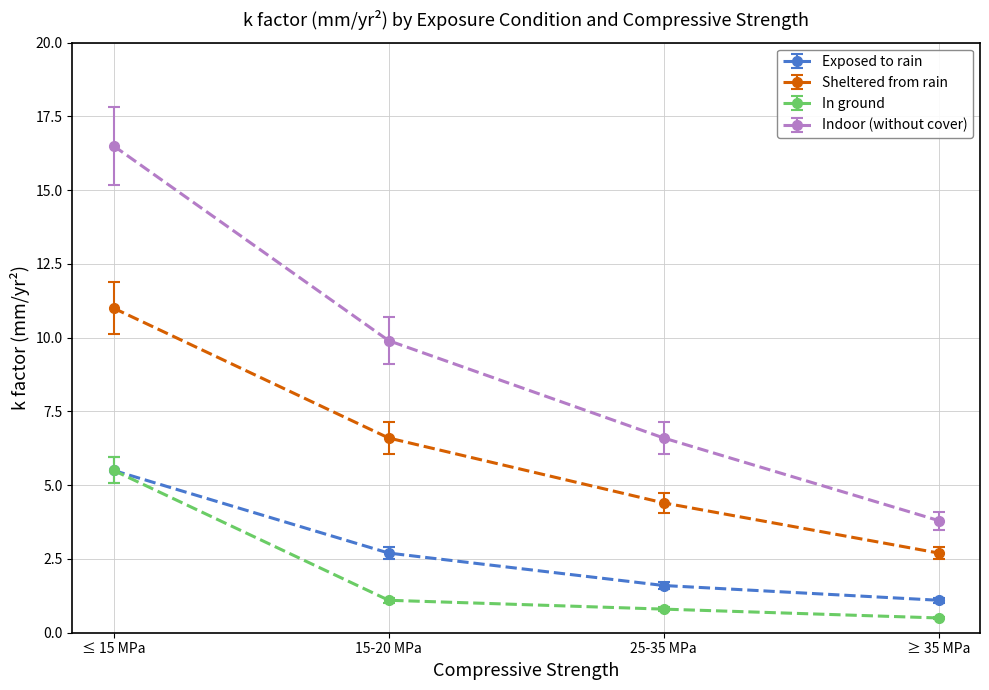

What is the label of the 3rd point from the right?

15-20 MPa